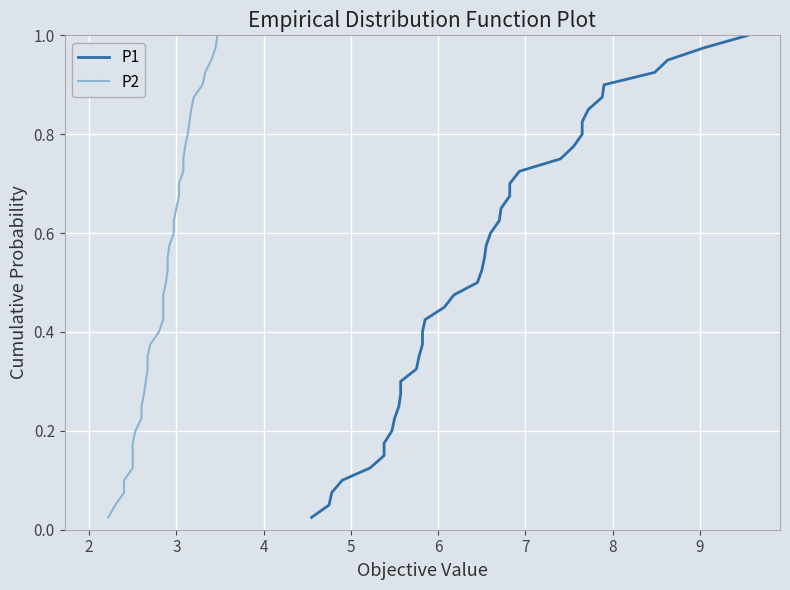

What is the difference between the maximum and minimum values in the P1 series?

1.0